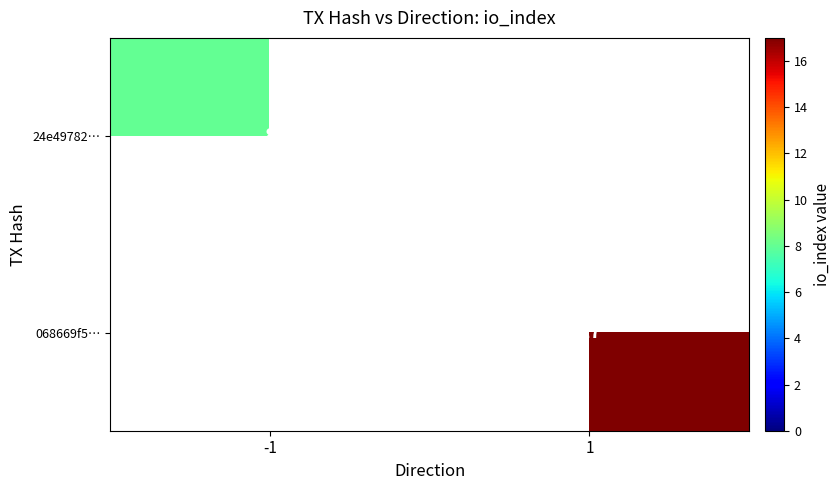

The value of 24e49782… at -1 is 8. True or false?

True